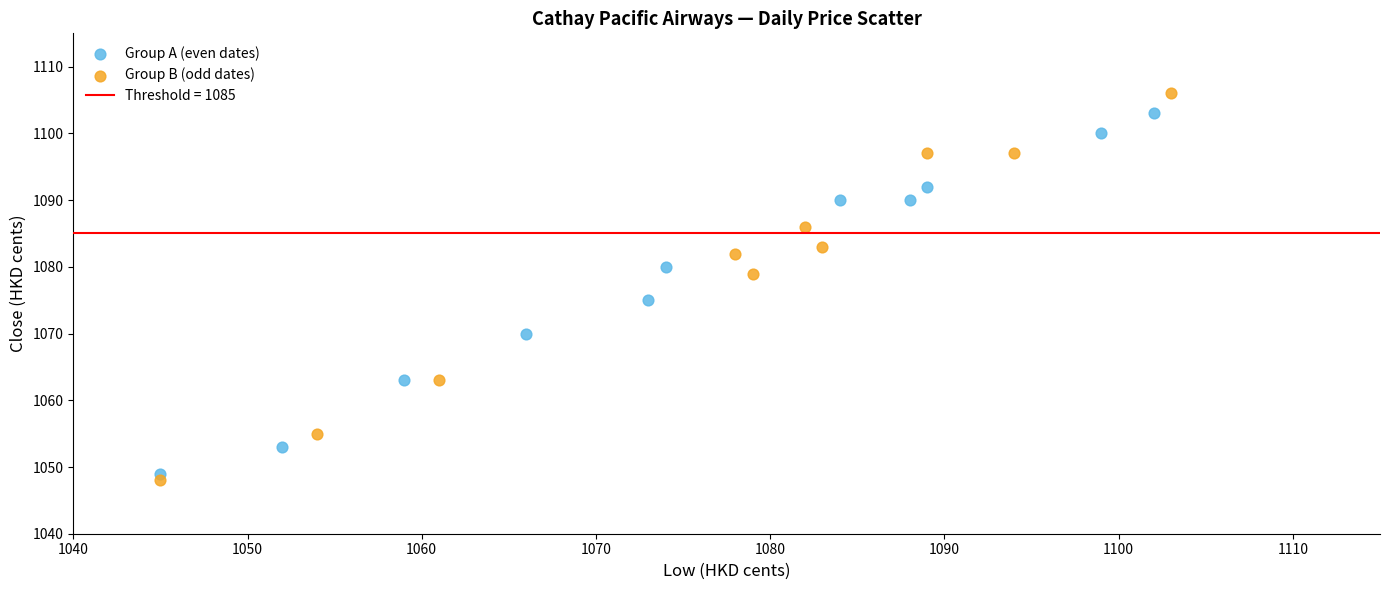

Which series contains the lowest Y value?

Group B (odd dates)